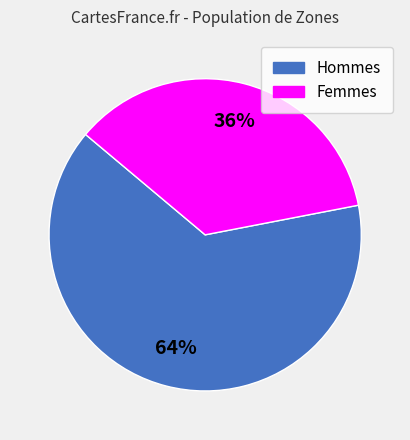

To the nearest percent, what is the difference between the largest and smallest slice percentages?

28%